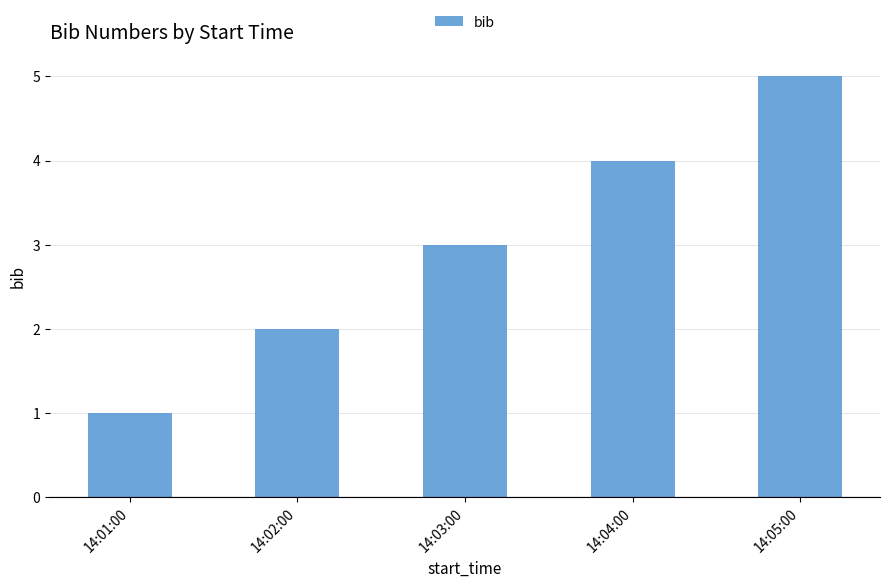

What is the greatest value displayed?

5